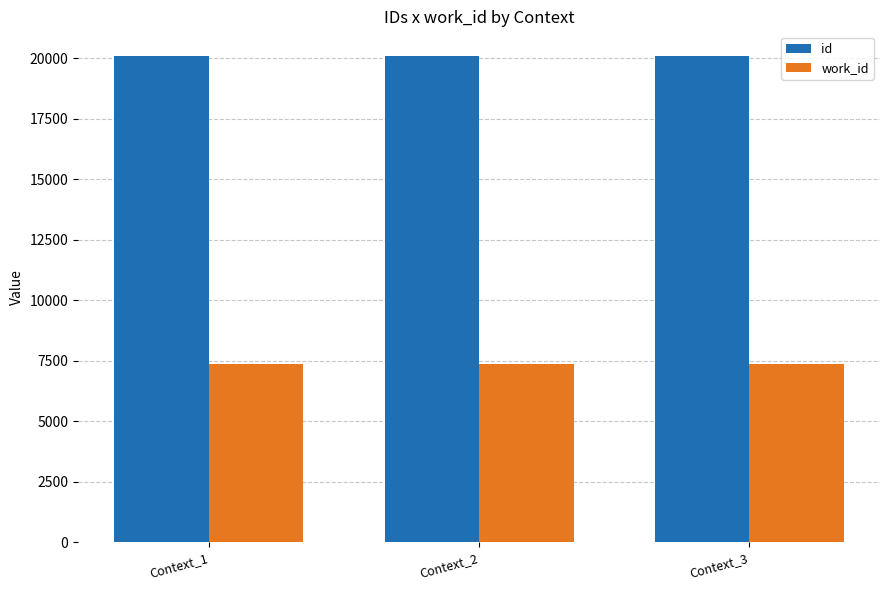

What is the difference between the highest and lowest values at Context_2?

12728